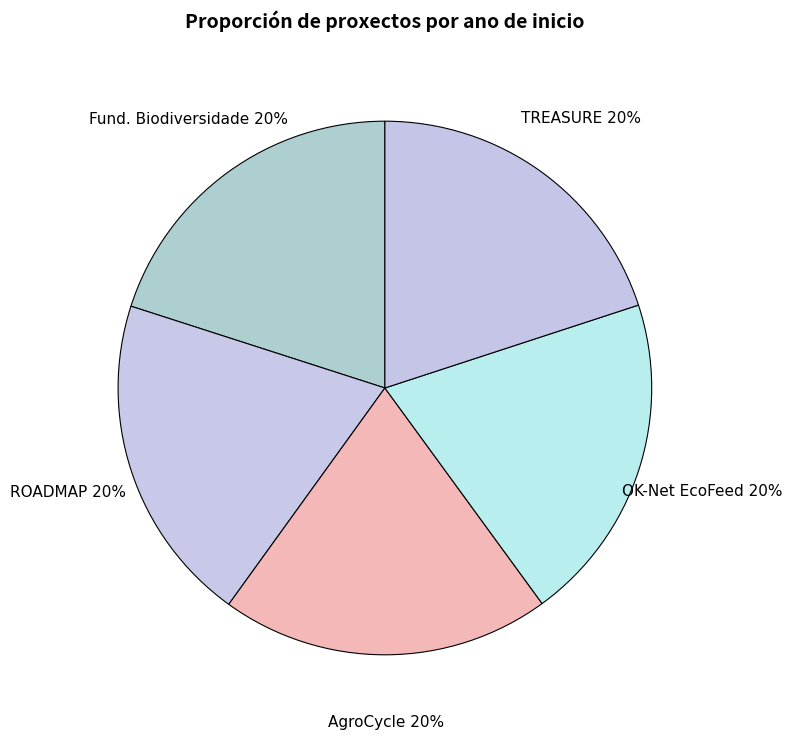

To the nearest percent, what is the average slice percentage?

20%